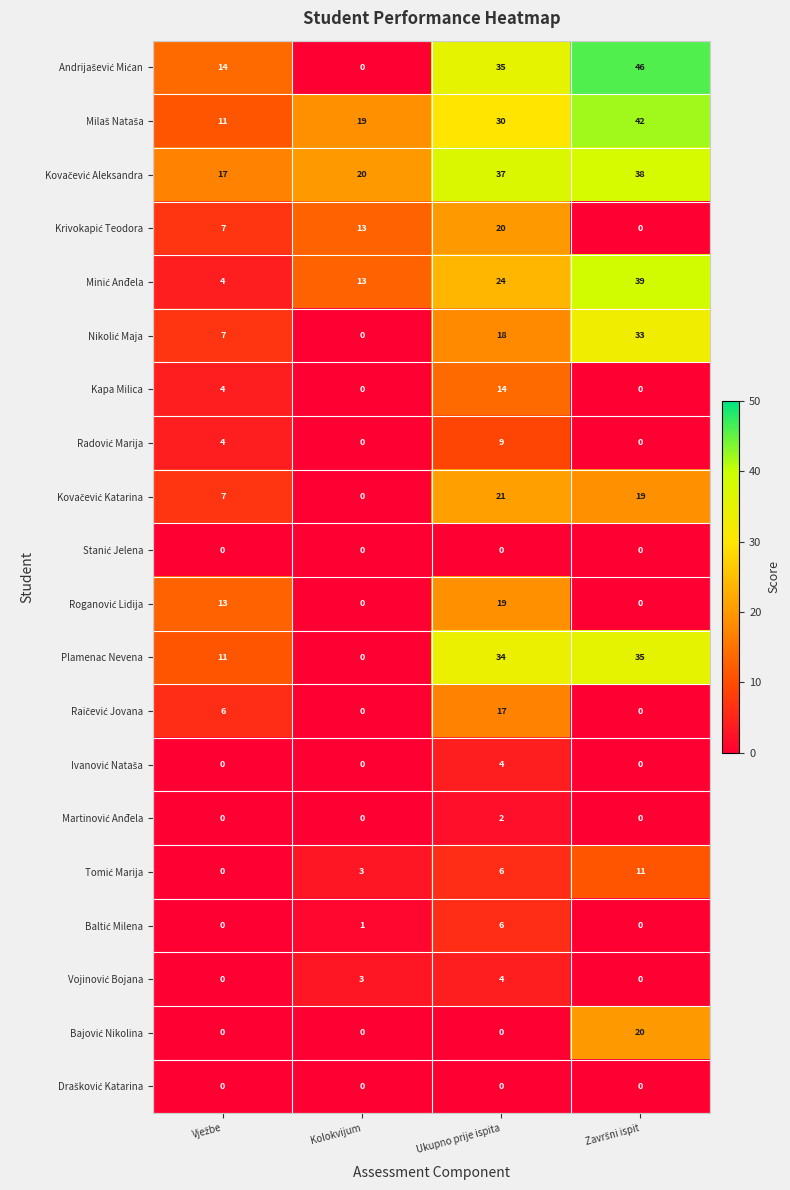

At how many categories does at least one series exceed 25?

2